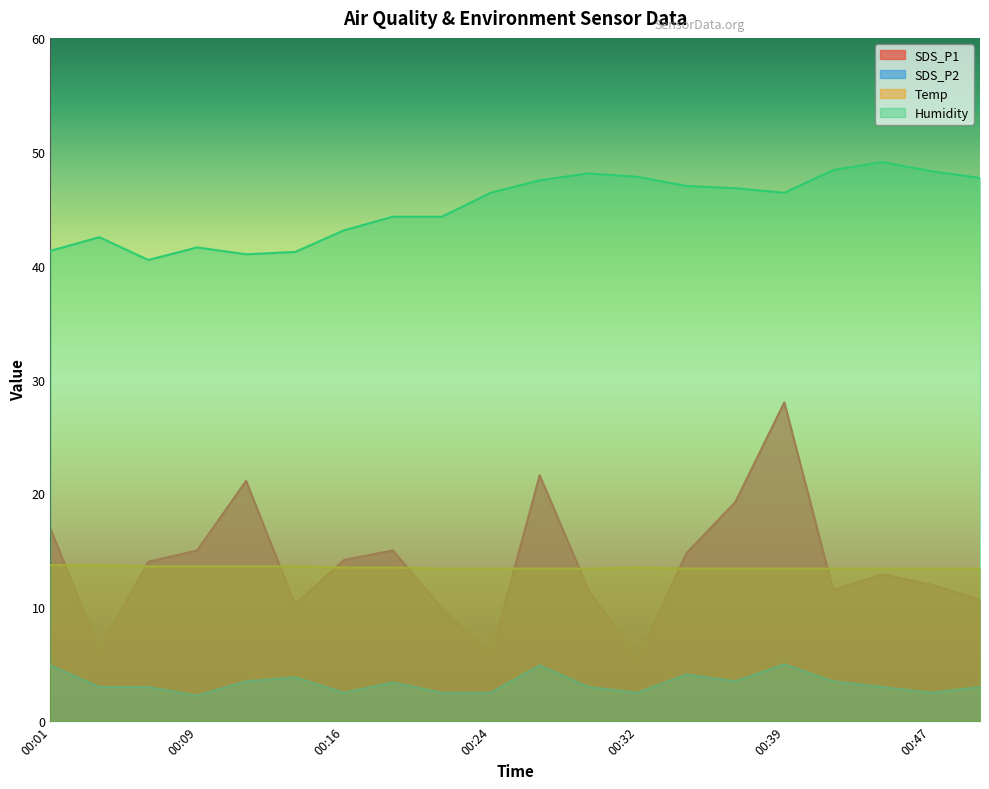

Between 00:04 and 00:19, which series saw the biggest shift?

SDS_P1